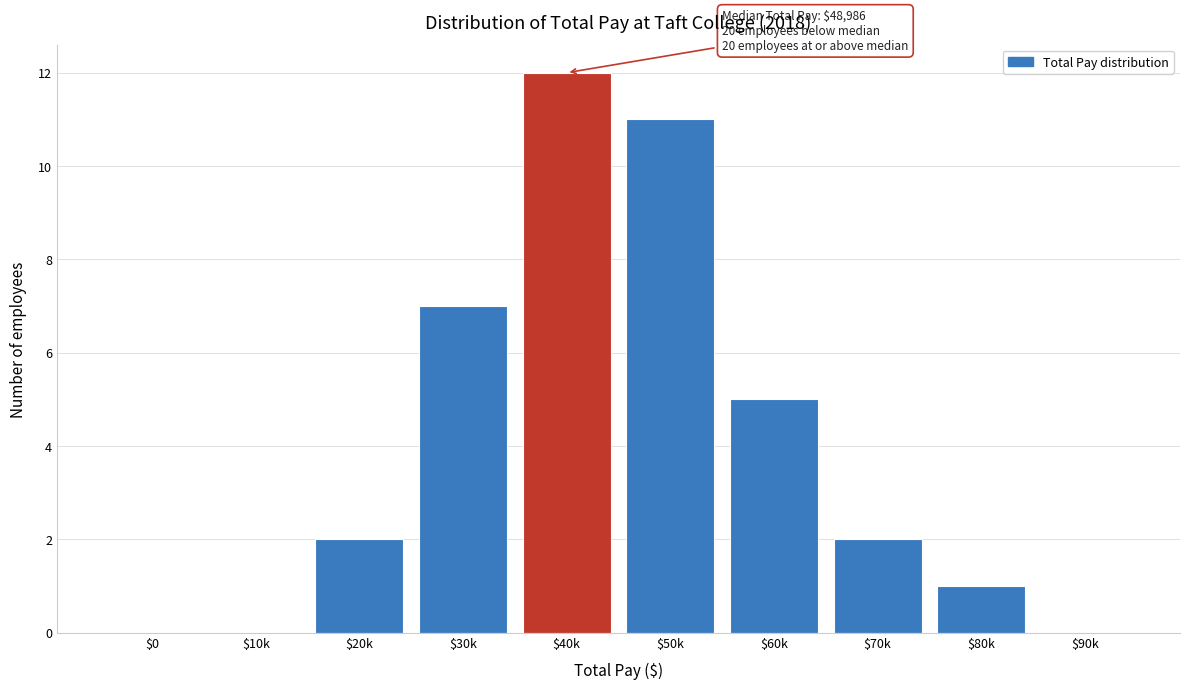

What is the sum of all values?

40